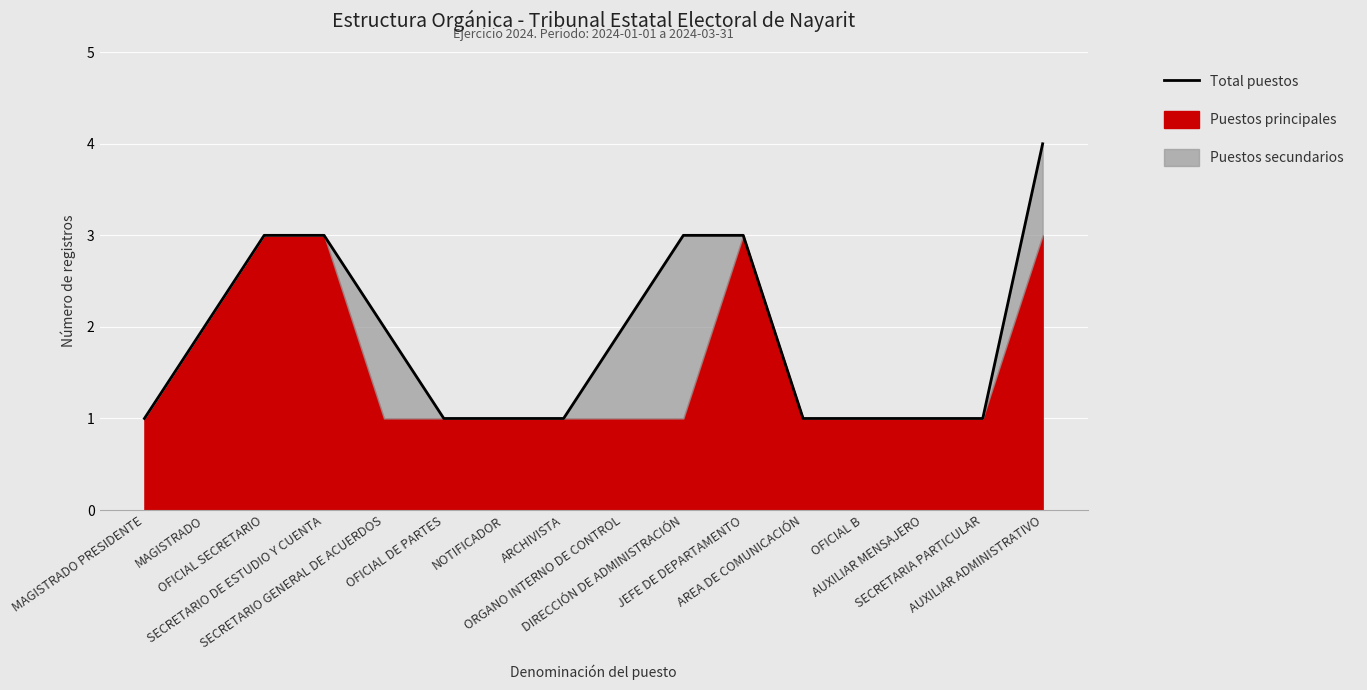

Reading left to right, list all the values displayed in this chart.

1	2	3	3	2	1	1	1	2	3	3	1	1	1	1	4